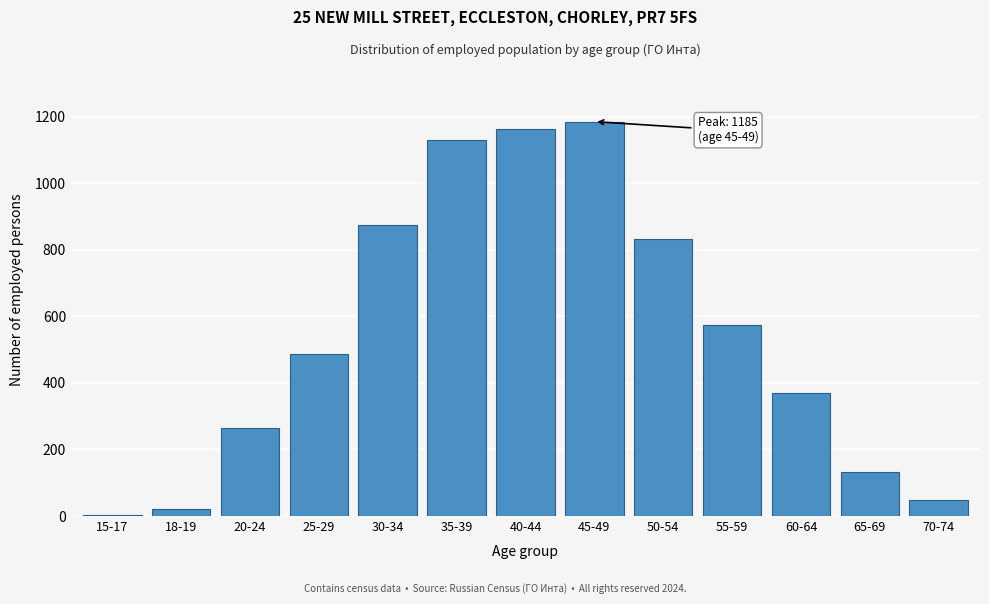

Reading left to right, transcribe all the data shown in this chart.

15-17=3	18-19=22	20-24=265	25-29=486	30-34=873	35-39=1129	40-44=1162	45-49=1185	50-54=831	55-59=575	60-64=370	65-69=133	70-74=49